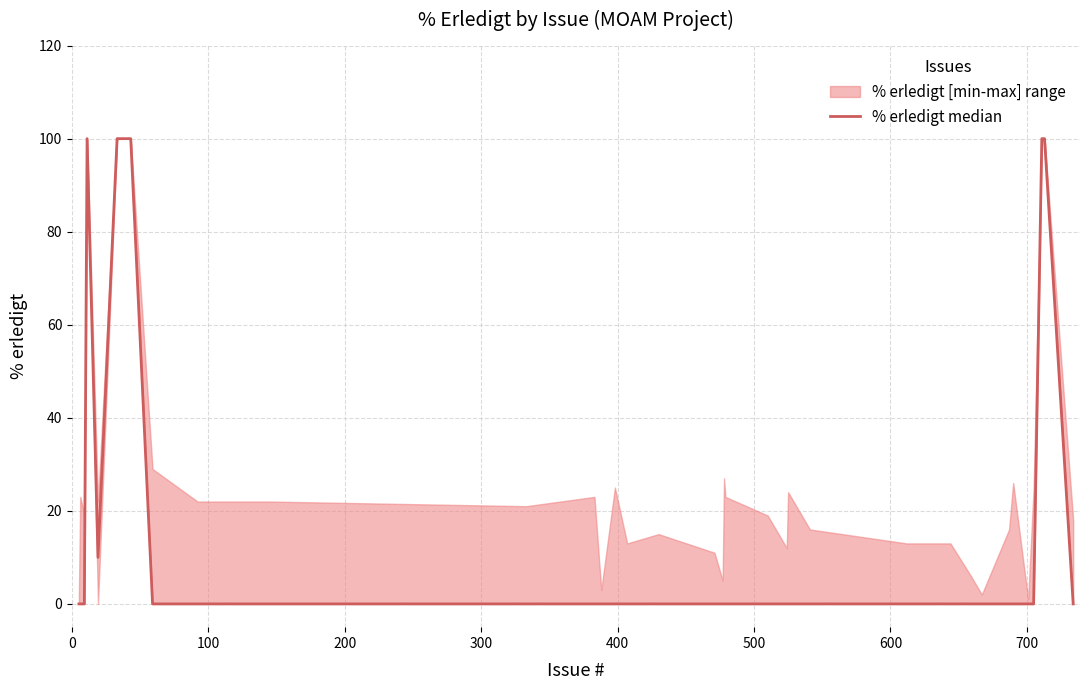

Does the chart display data point markers on the line(s)?

No